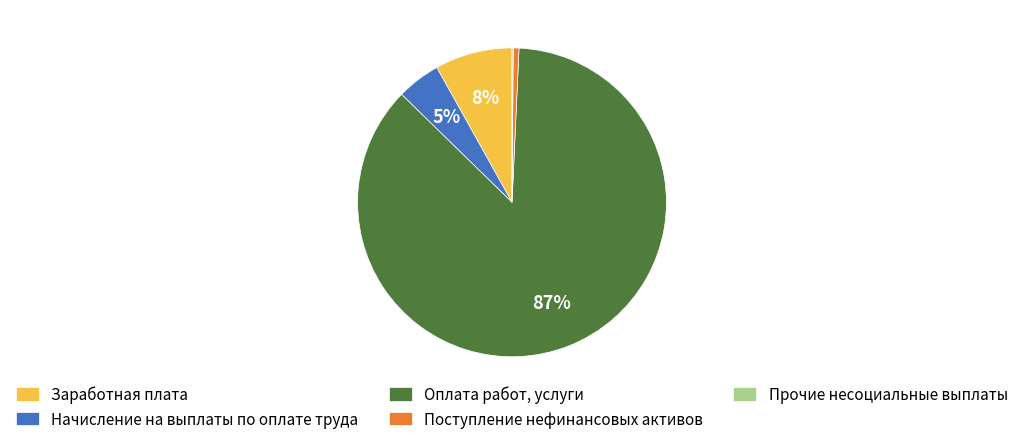

Is it true that Заработная плата is 8% of the pie?

True